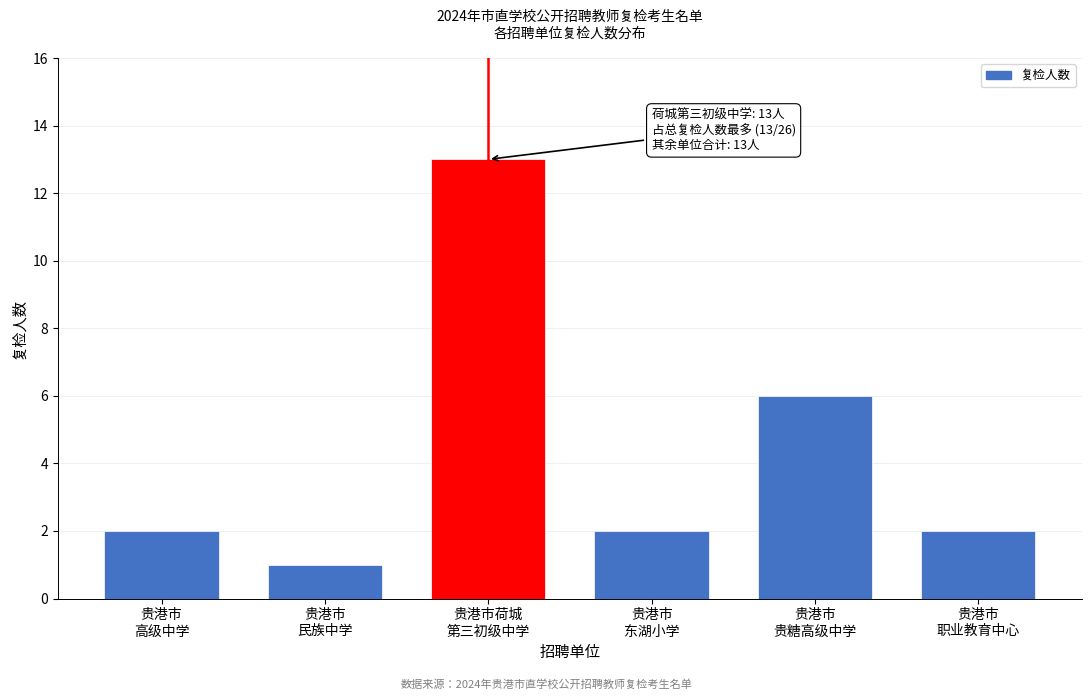

Reading right to left, what are all the values shown in this chart?

2	6	2	13	1	2